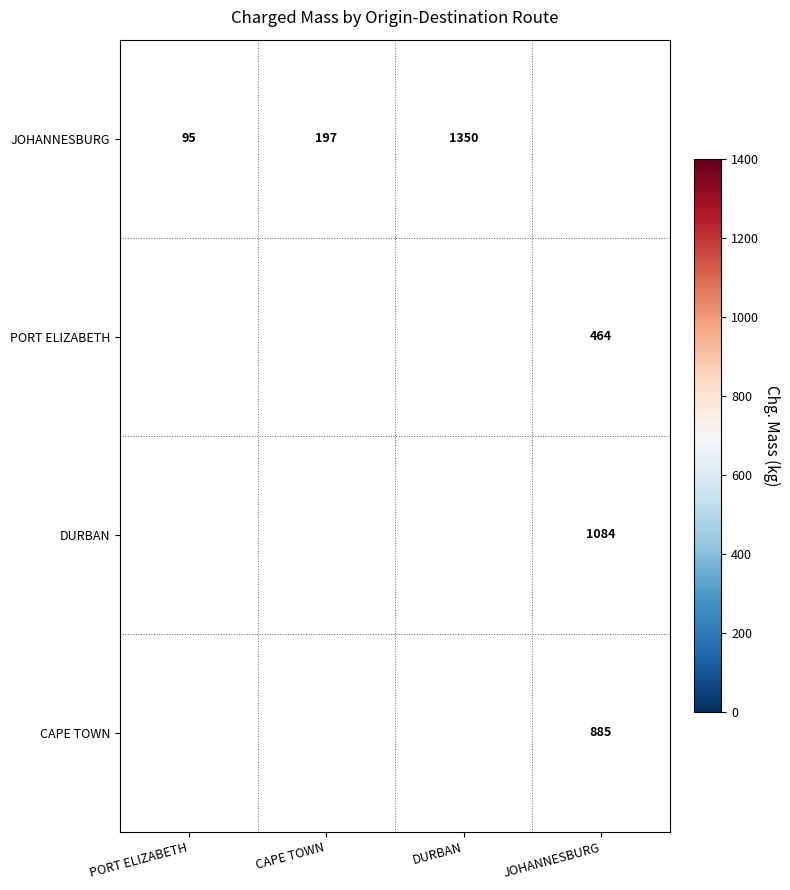

True or false: CAPE TOWN has a value of 885 at JOHANNESBURG.

True